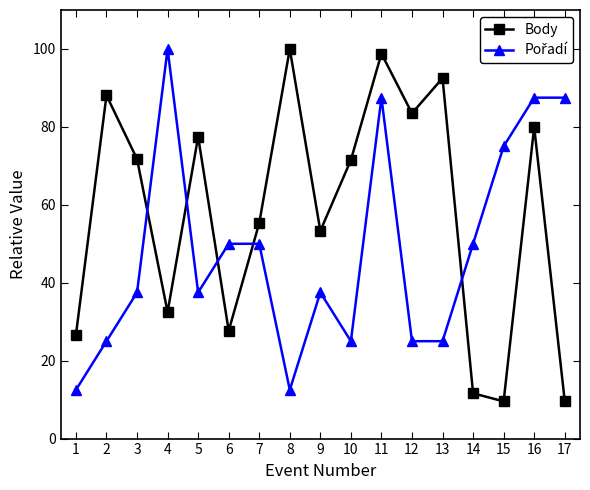

What is the sum of the Body values at 11 and 16?

178.8